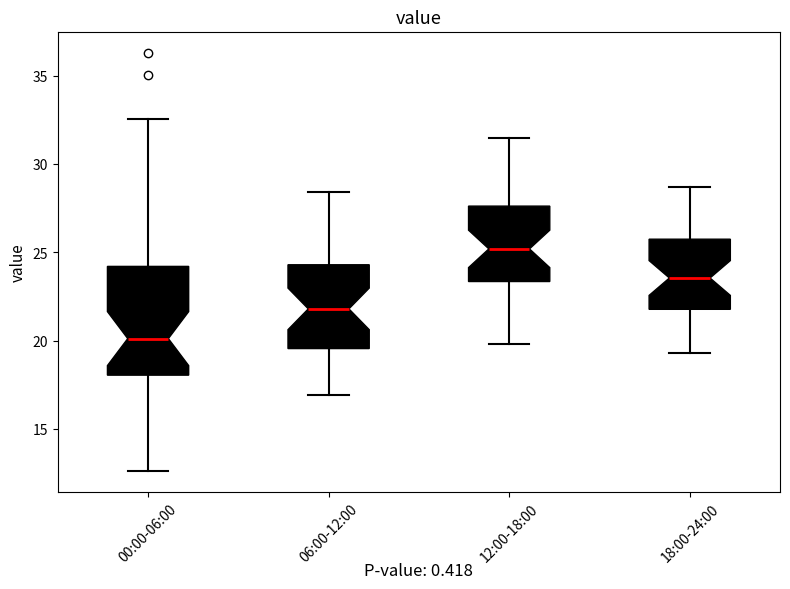

Reading left to right, transcribe this box plot: for each box, give where its median line is, the range the box spans, and where its two whiskers end, as read against the y-axis. The values are not printed on the chart, so give them approximately, as read against the axis.

00:00-06:00: median 20.0, box 18.0 to 24.0, whiskers 12.5 to 32.5
06:00-12:00: median 22.0, box 19.5 to 24.5, whiskers 17.0 to 28.5
12:00-18:00: median 25.0, box 23.5 to 27.5, whiskers 20.0 to 31.5
18:00-24:00: median 23.5, box 22.0 to 26.0, whiskers 19.5 to 28.5